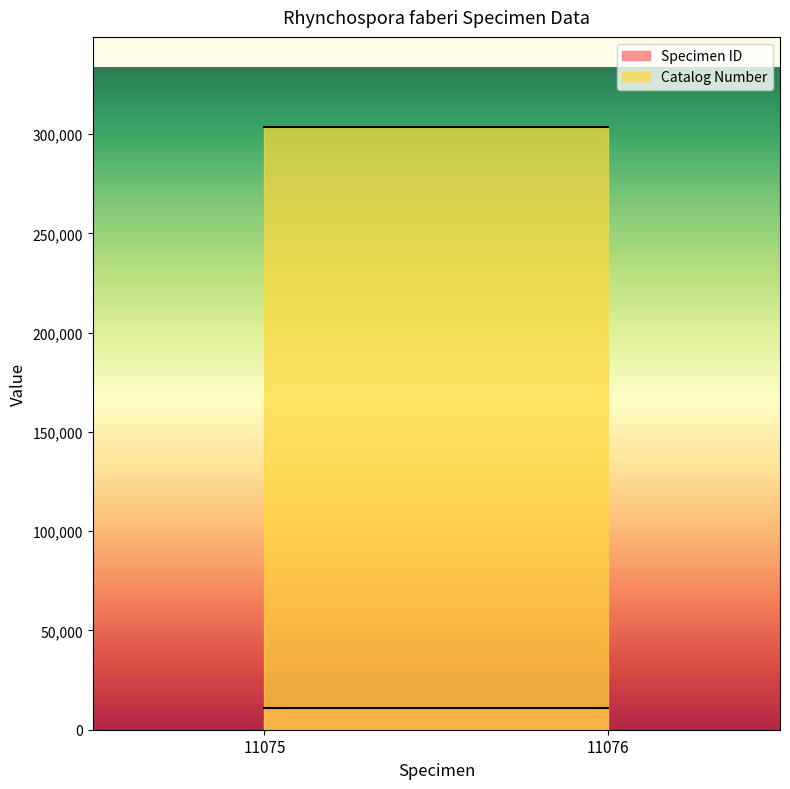

Which category has the lowest value in the Specimen ID series?

11075